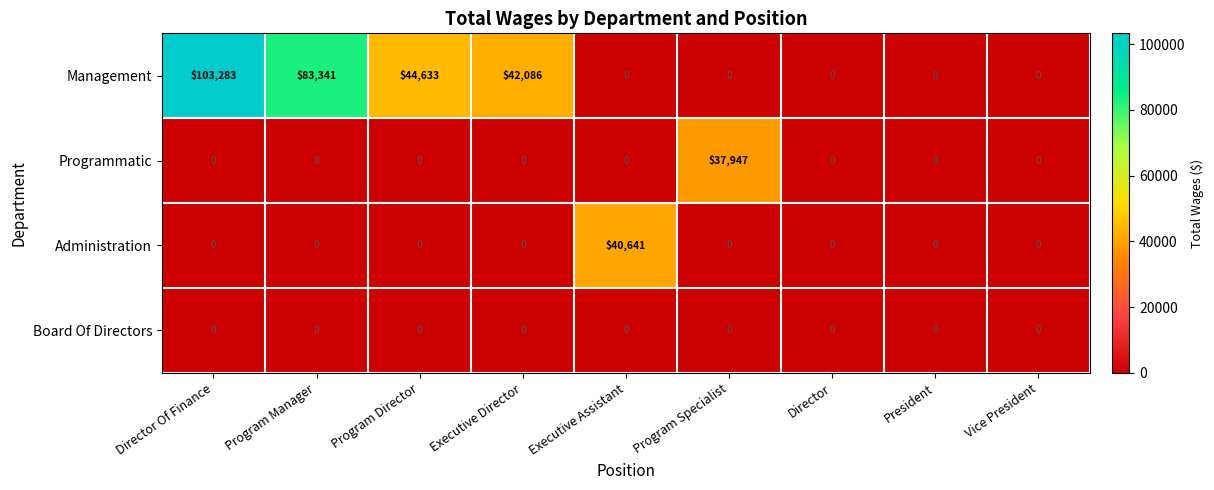

What is the maximum value for Management?

103283